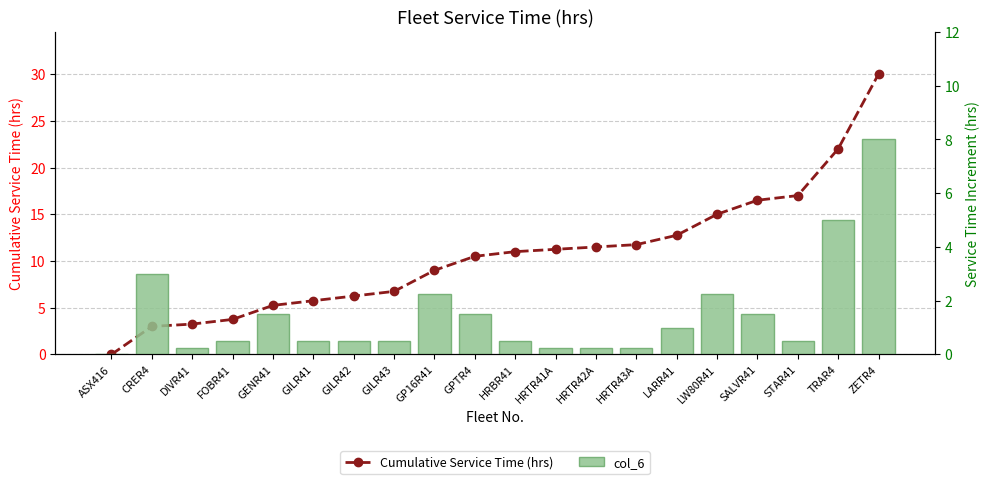

Rank the series by their average value, from highest to lowest.

Cumulative Service Time (hrs), col_6